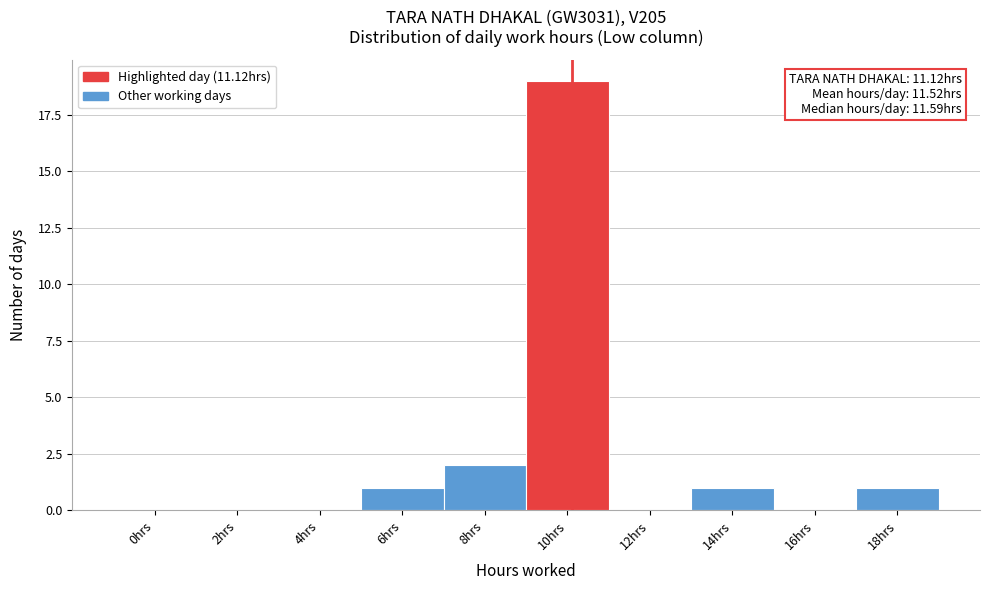

Reading right to left, transcribe all the data shown in this chart.

18hrs=1	16hrs=0	14hrs=1	12hrs=0	10hrs=19	8hrs=2	6hrs=1	4hrs=0	2hrs=0	0hrs=0